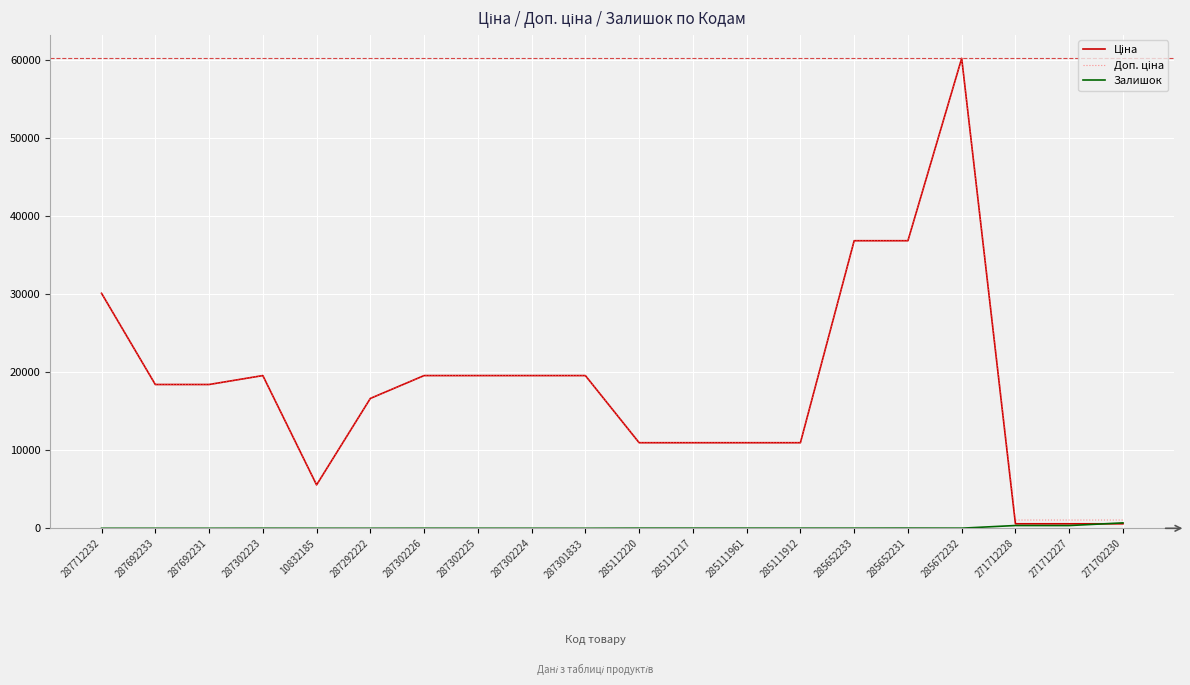

At which category is the sum across all series the highest?

285672232